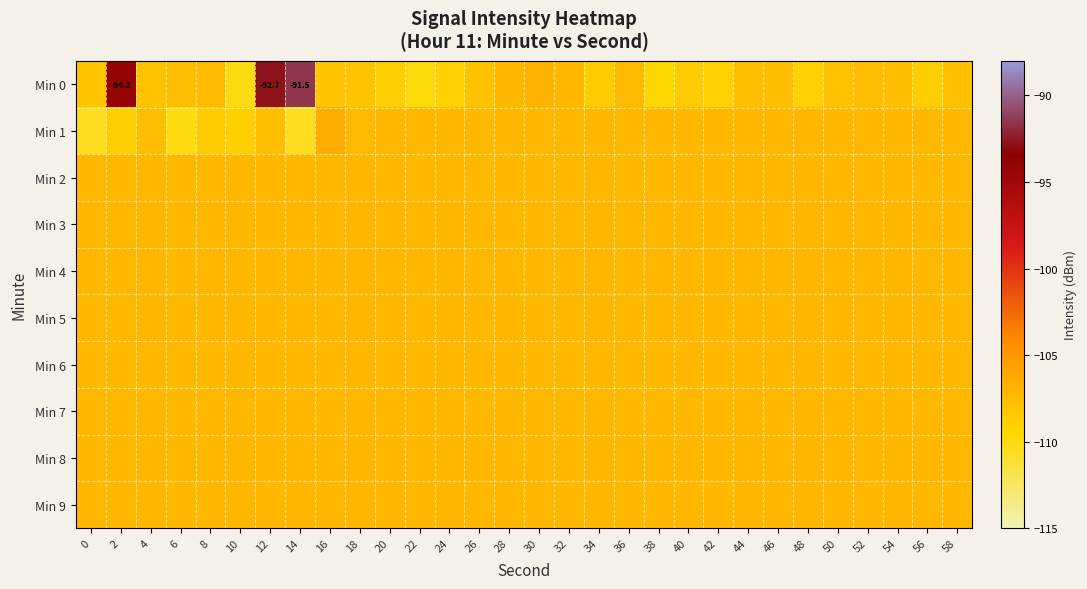

At 4, list the series in order from largest to smallest.

Min 2, Min 3, Min 4, Min 5, Min 6, Min 7, Min 8, Min 9, Min 1, Min 0